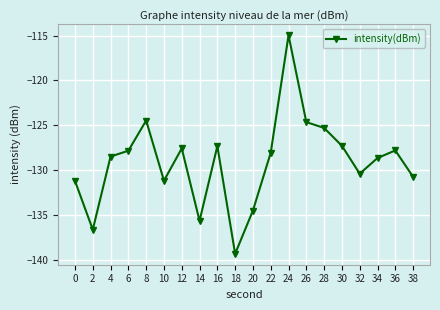

Read the value at 32.

-130.4